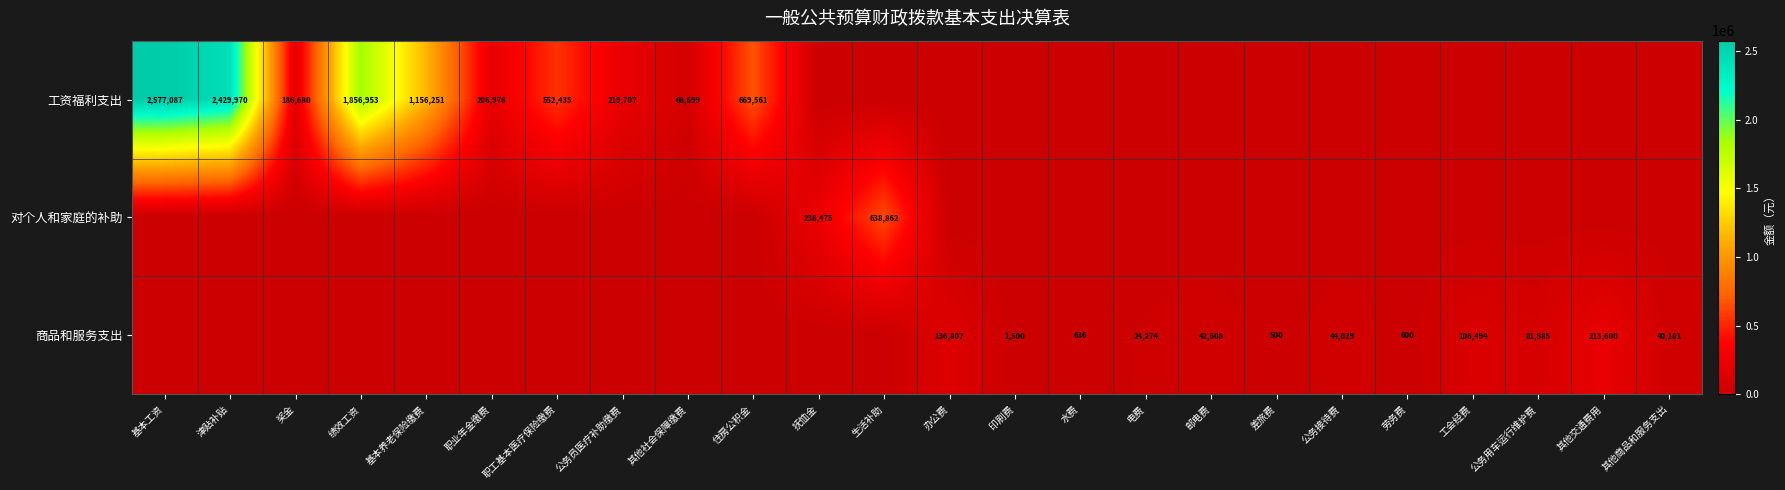

Is the value of 工资福利支出 at 其他社会保障缴费 greater than the value of 商品和服务支出 at 其他交通费用?

No